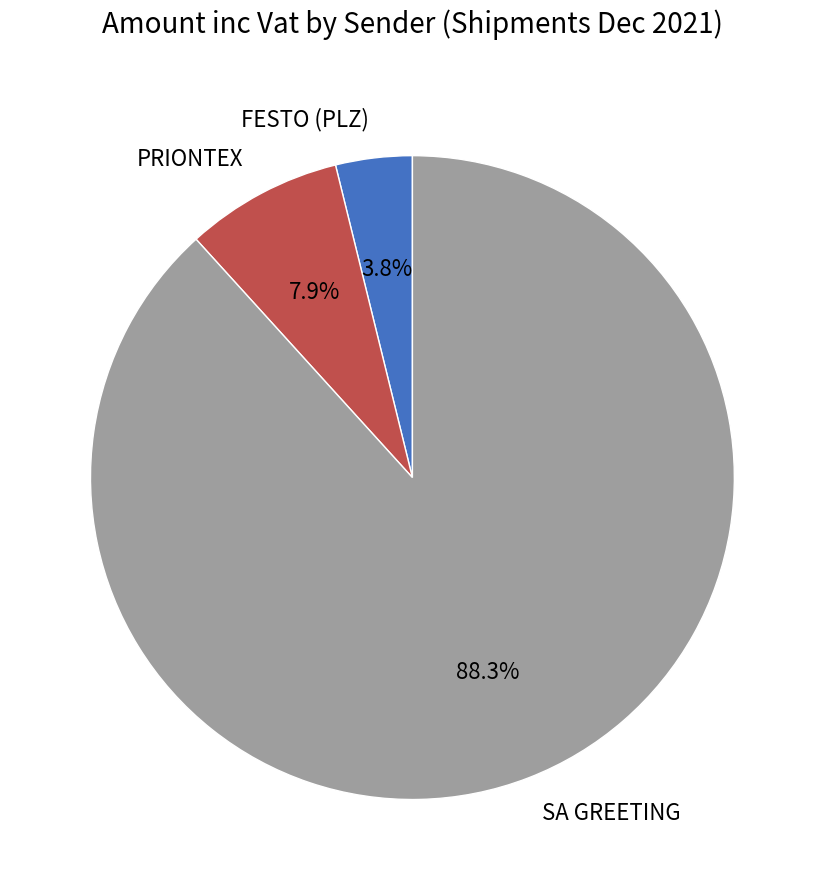

What is the total percentage of SA GREETING and PRIONTEX?

96.2%